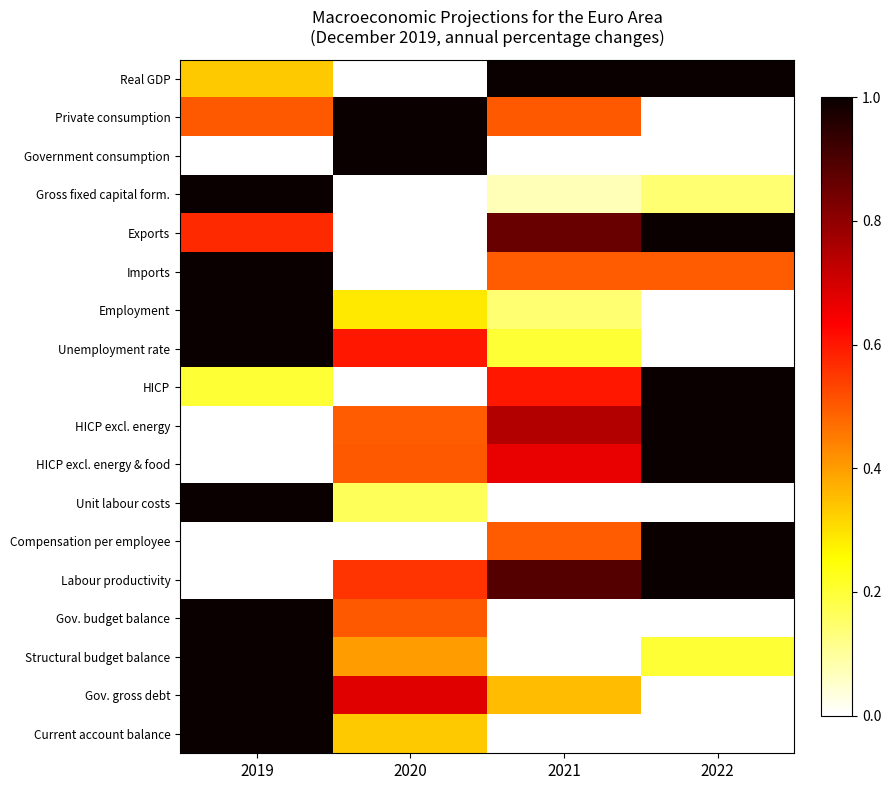

At how many categories does at least one series exceed 0?

4